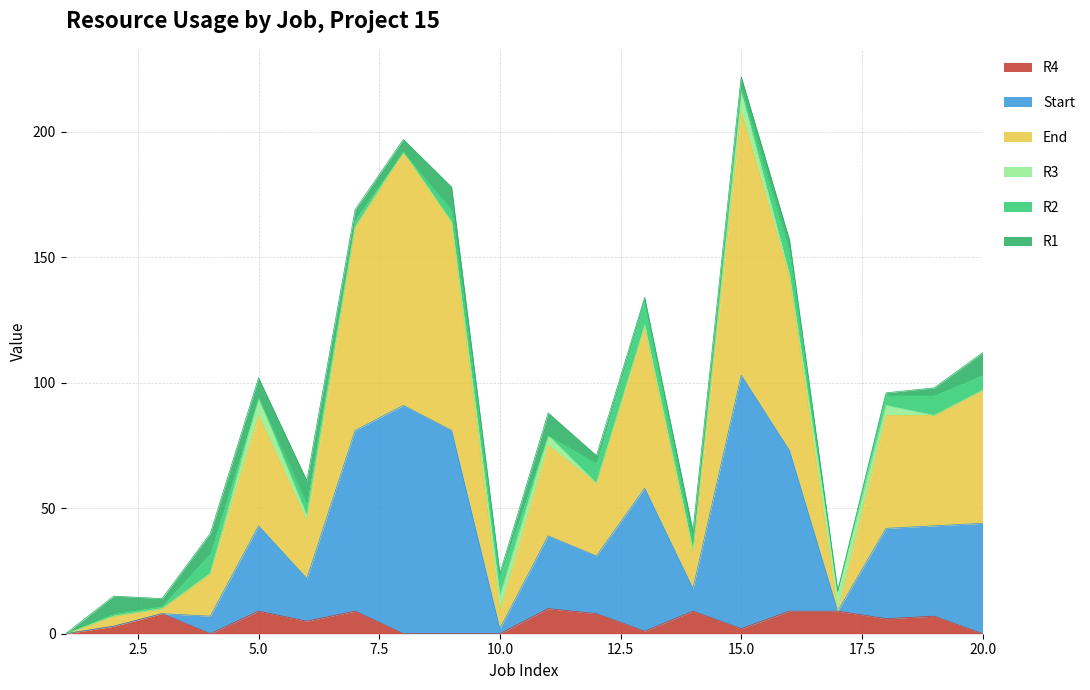

Which label corresponds to the largest value in the chart?

15